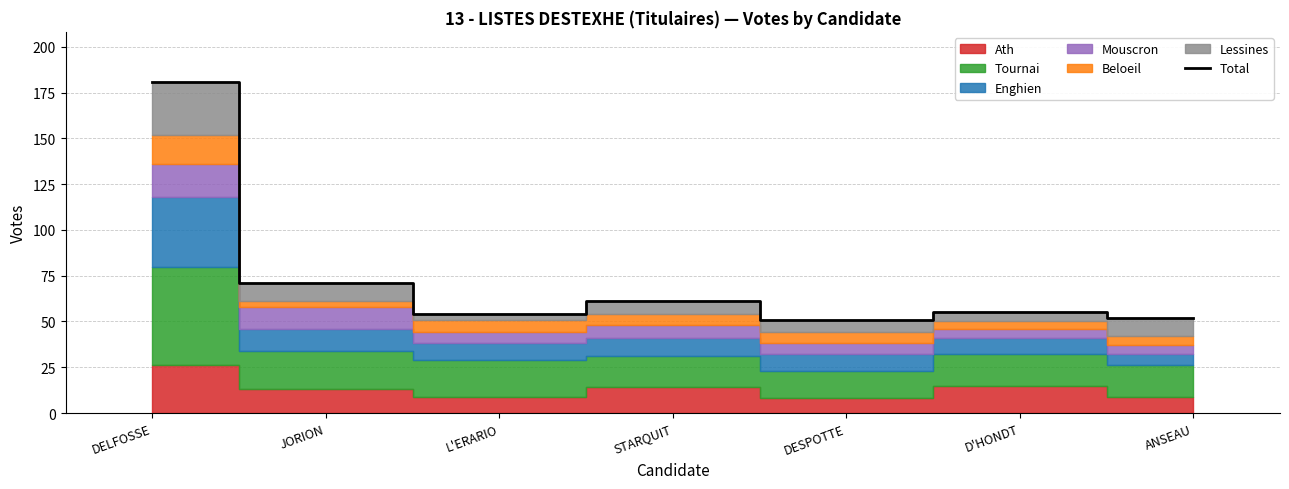

What is the label of the 4th point from the left?

STARQUIT